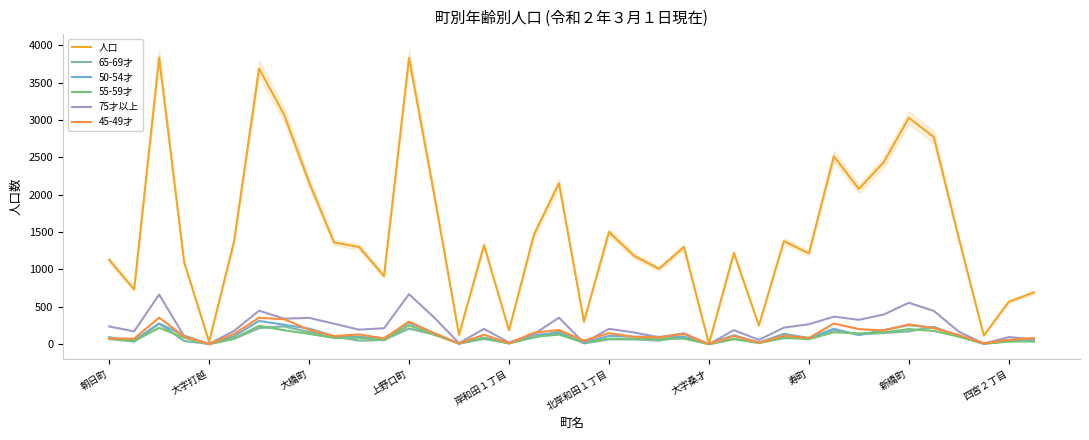

What is the maximum value for 65-69才?

274